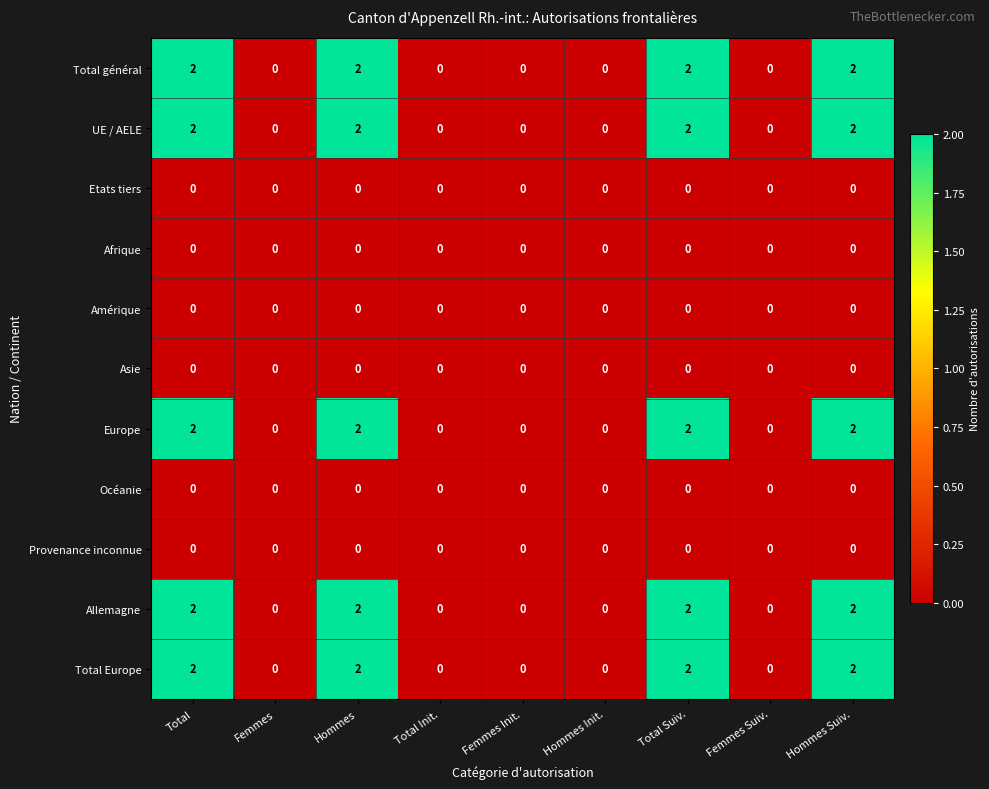

What is the sum of all Europe values?

8